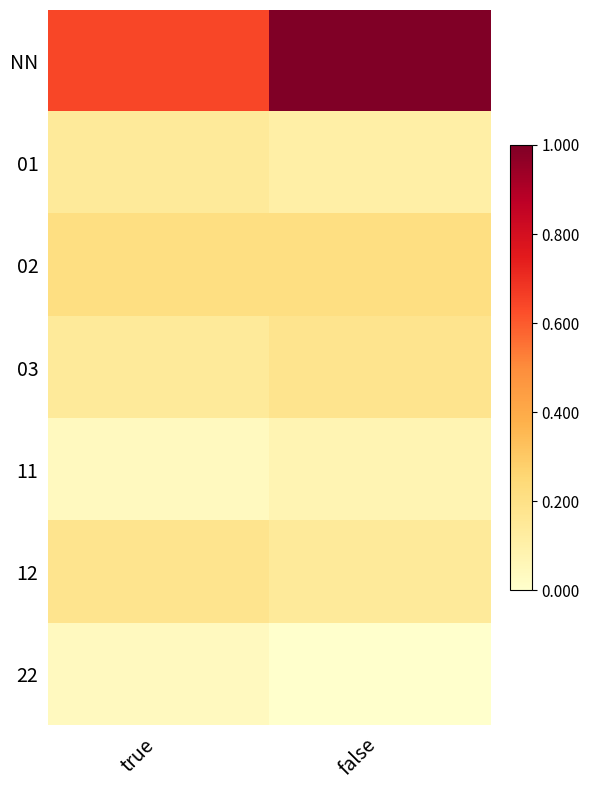

Which series changed the most between true and false?

NN